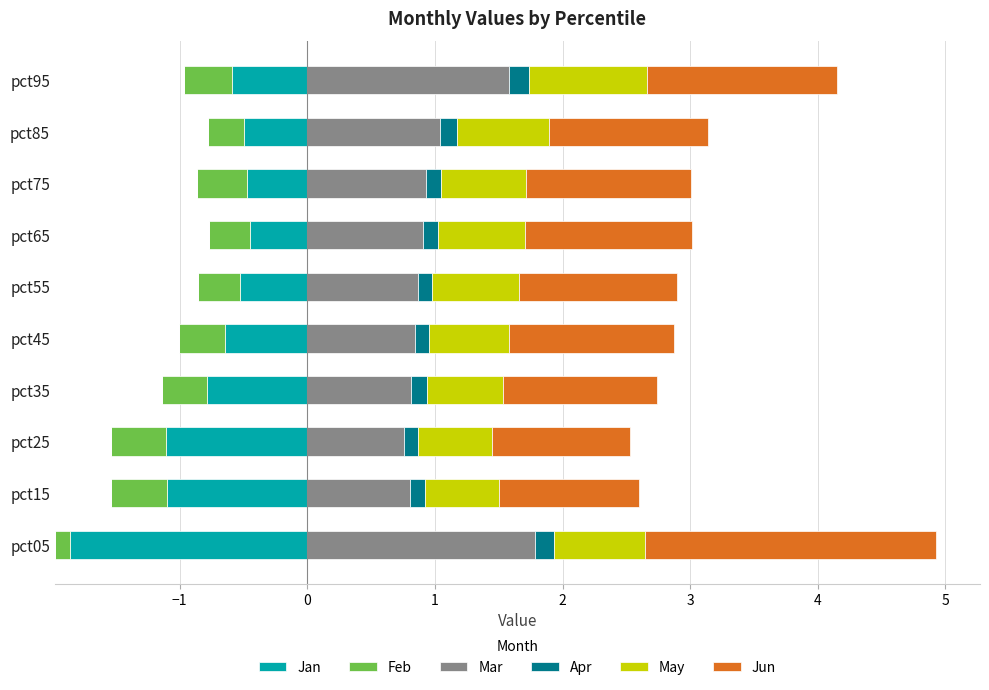

Which category has the highest value in the Mar series?

pct05